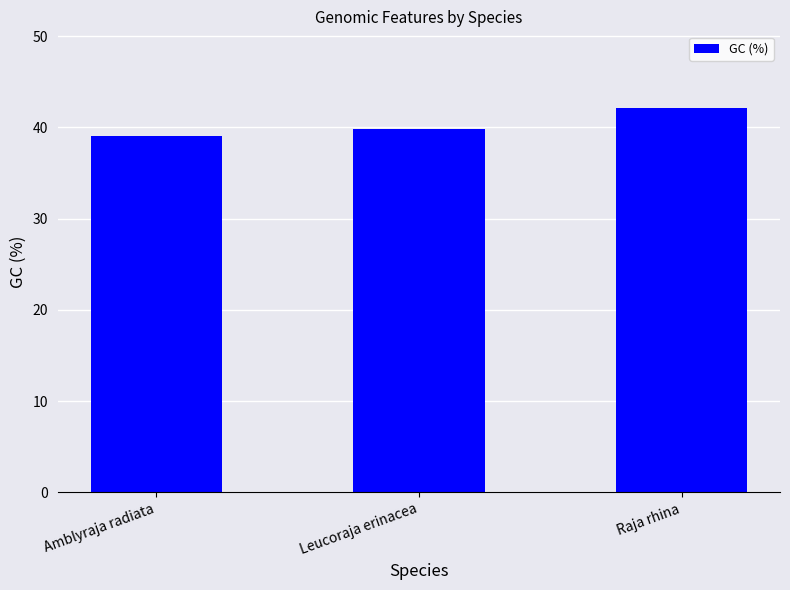

What is the change in value from Amblyraja radiata to Raja rhina?

+3.1